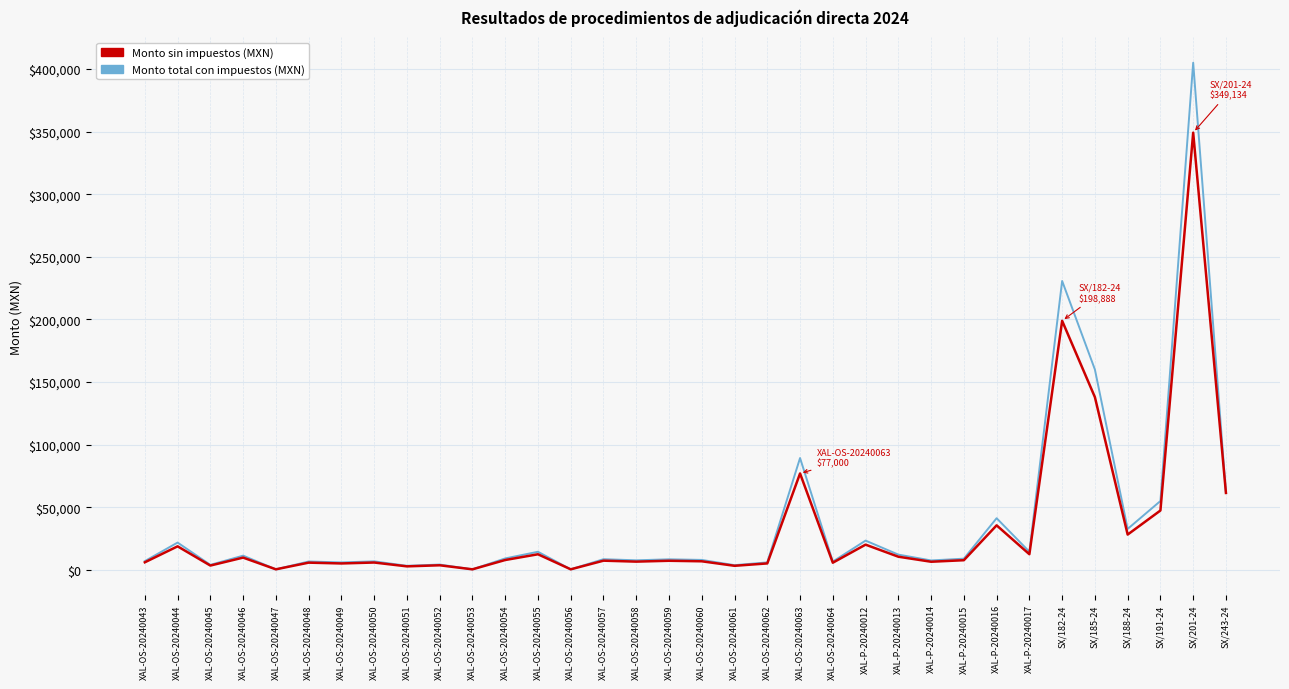

At which category is the sum across all series the highest?

SX/201-24